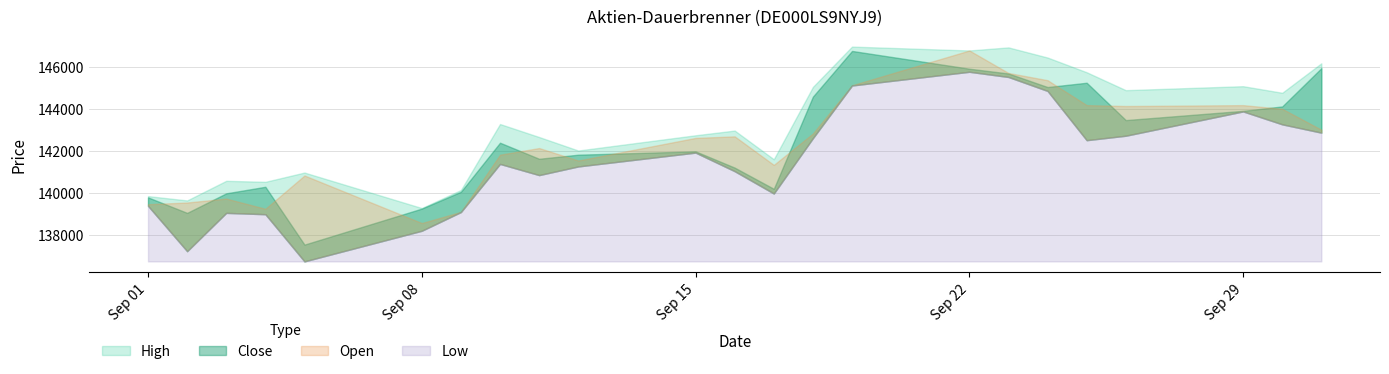

Reading right to left, what are all the values shown in this chart?

High: 146164	144762	145075	144886	145738	146438	146920	146774	146958	145041	141600	142965	142741	142016	142658	143276	140137	139280	140968	140527	140575	139642	139848
Close: 145933	144112	143902	143463	145239	145035	145680	145907	146752	144580	140195	141202	141976	141817	141623	142387	140054	139254	137541	140291	139980	139050	139787
Open: 143005	143999	144174	144132	144175	145360	145704	146774	145119	142826	141332	142689	142615	141541	142133	141818	139097	138567	140828	139245	139730	139543	139462
Low: 142865	143260	143875	142719	142507	144849	145513	145760	145108	142603	139971	141032	141916	141258	140846	141378	139089	138199	136743	138986	139050	137227	139385